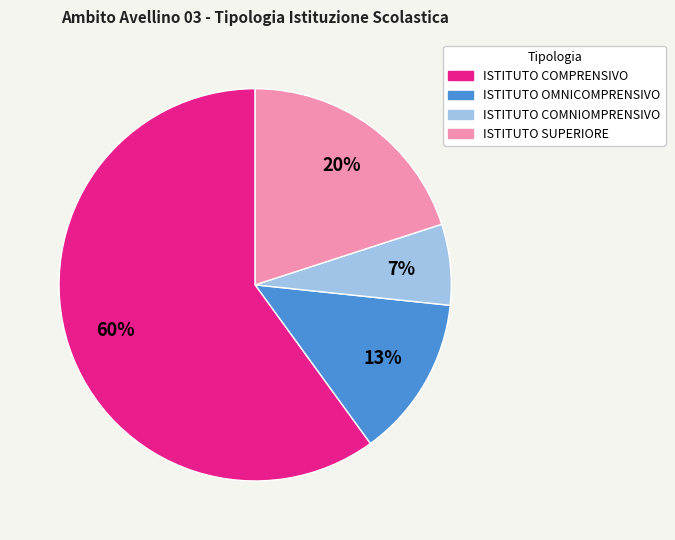

How many segments does this pie chart have?

4